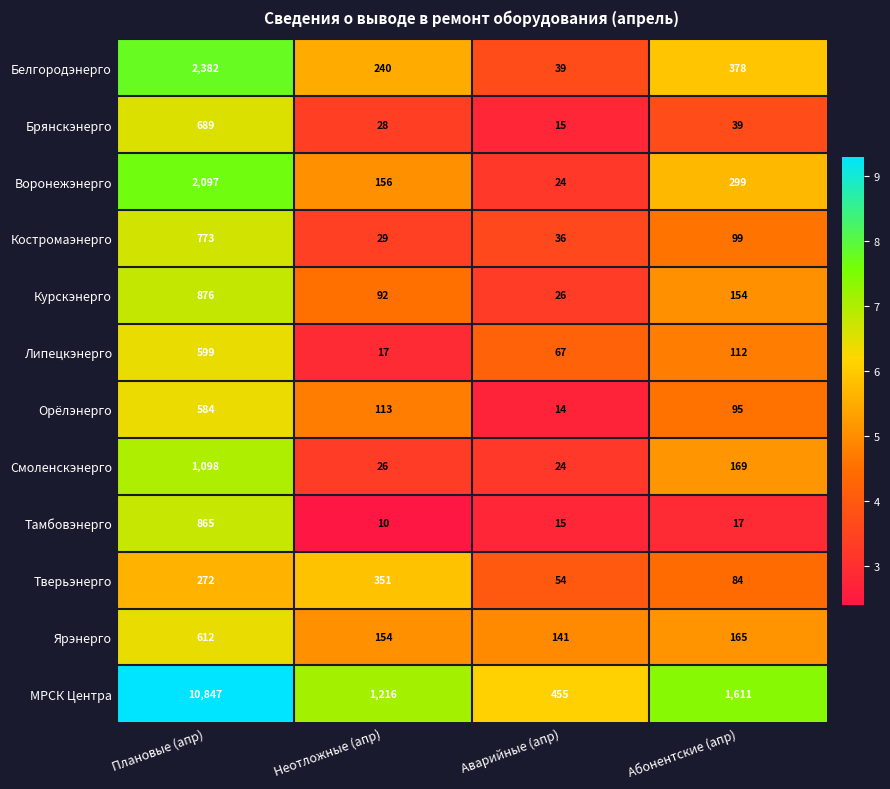

What is the spread (max minus min) of values at Плановые (апр)?

10575